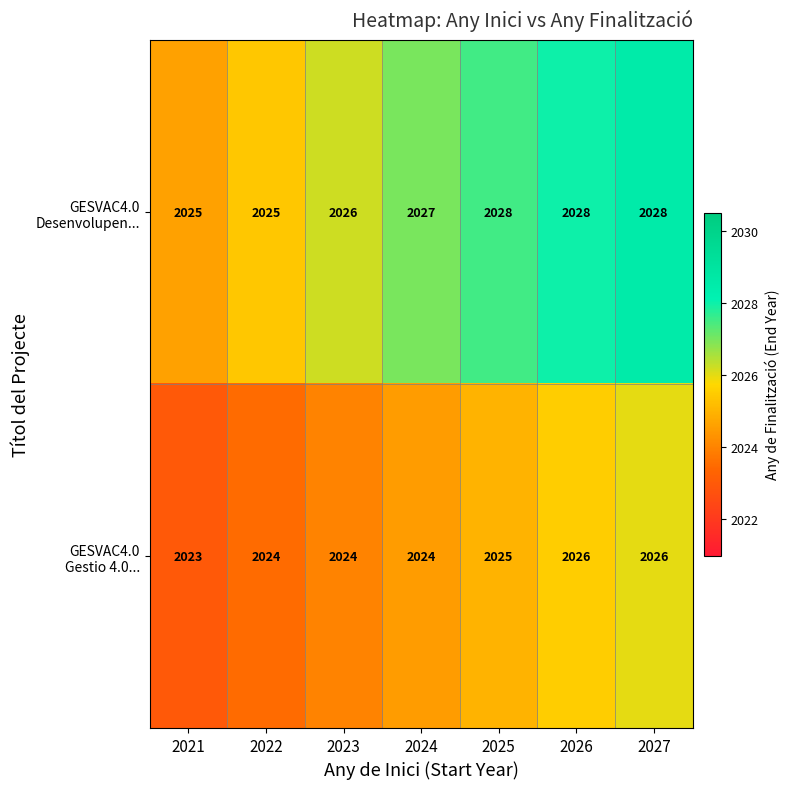

At how many categories does at least one series exceed 2024?

7